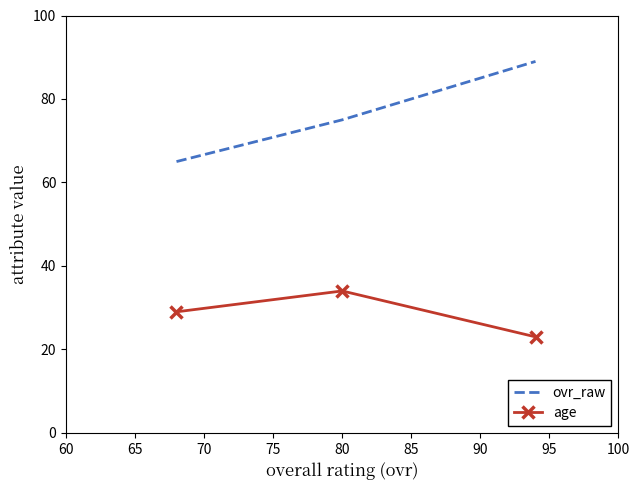

Which series has the largest total across all categories?

ovr_raw